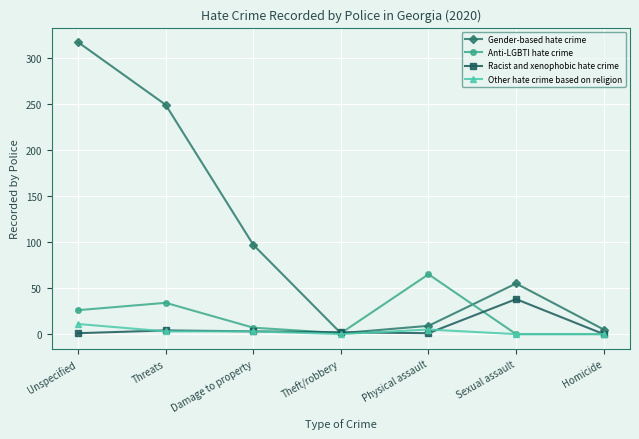

List the series in order of their peak value, lowest first.

Other hate crime based on religion, Racist and xenophobic hate crime, Anti-LGBTI hate crime, Gender-based hate crime